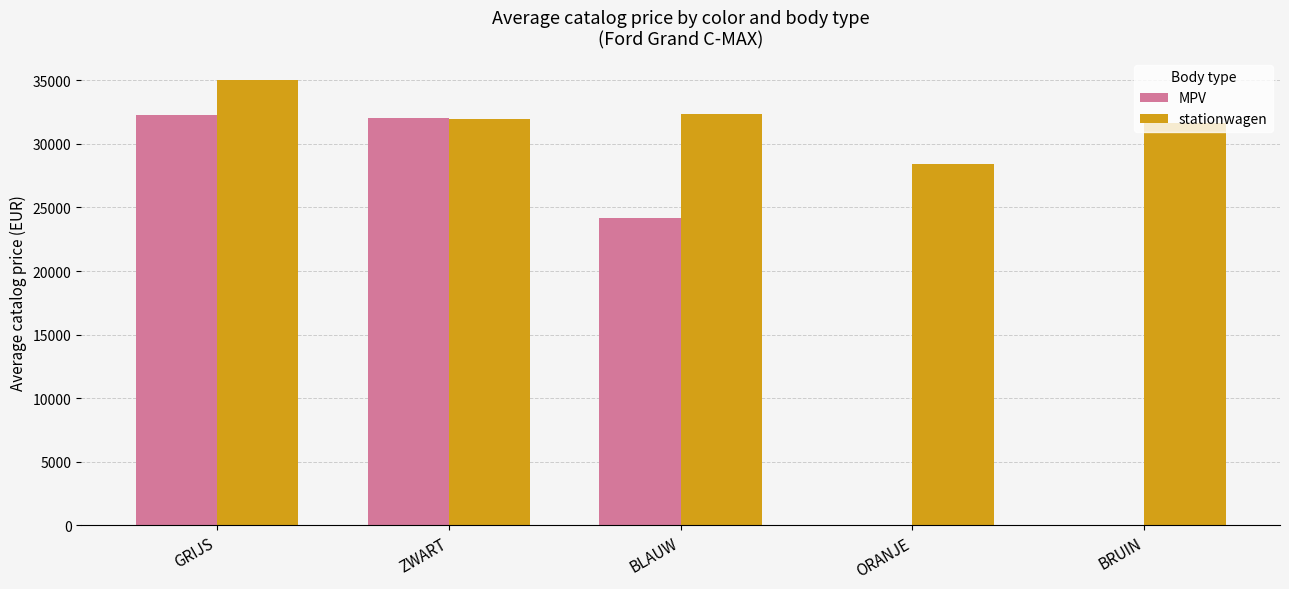

Reading left to right, extract all data points from this chart.

MPV: 32301.5	32027.8	24145.0	0.0	0.0
stationwagen: 35002.8	31953.8	32365.0	28395.0	31611.0